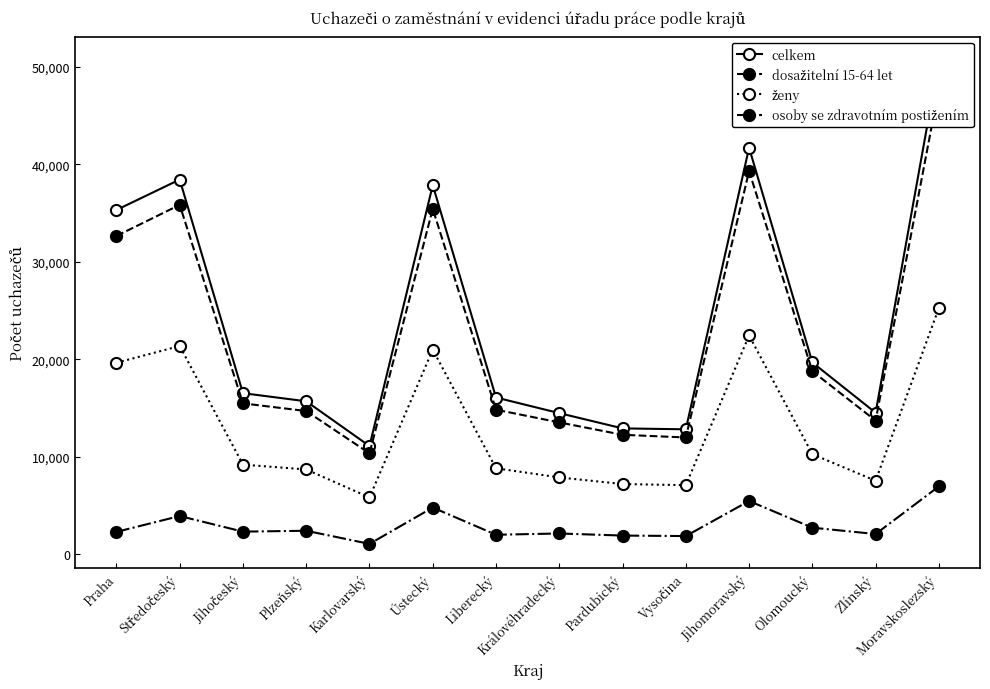

What are all the series names shown in the legend?

celkem, dosažitelní 15-64 let, ženy, osoby se zdravotním postižením